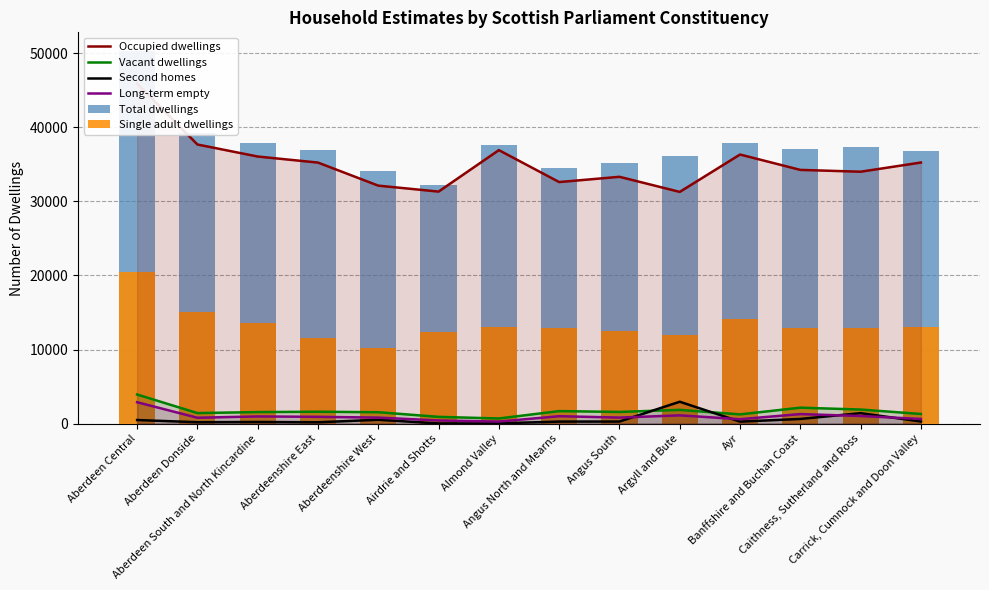

Reading left to right, what are all the values shown in this chart?

Occupied dwellings: 45923	37689	36065	35247	32132	31329	36929	32616	33327	31287	36336	34260	34014	35256
Vacant dwellings: 3924	1415	1551	1598	1532	904	686	1683	1569	1847	1240	2144	1892	1294
Second homes: 475	182	212	173	510	16	31	265	272	2947	261	624	1404	277
Long-term empty: 2880	786	961	909	805	418	269	993	807	1107	590	1278	1021	621
Total dwellings: 50322	39286	37827	37007	34164	32251	37646	34562	35168	36076	37837	37018	37310	36827
Single adult dwellings: 20525	15065	13607	11580	10167	12326	13069	12852	12480	11961	14172	12920	12941	13050